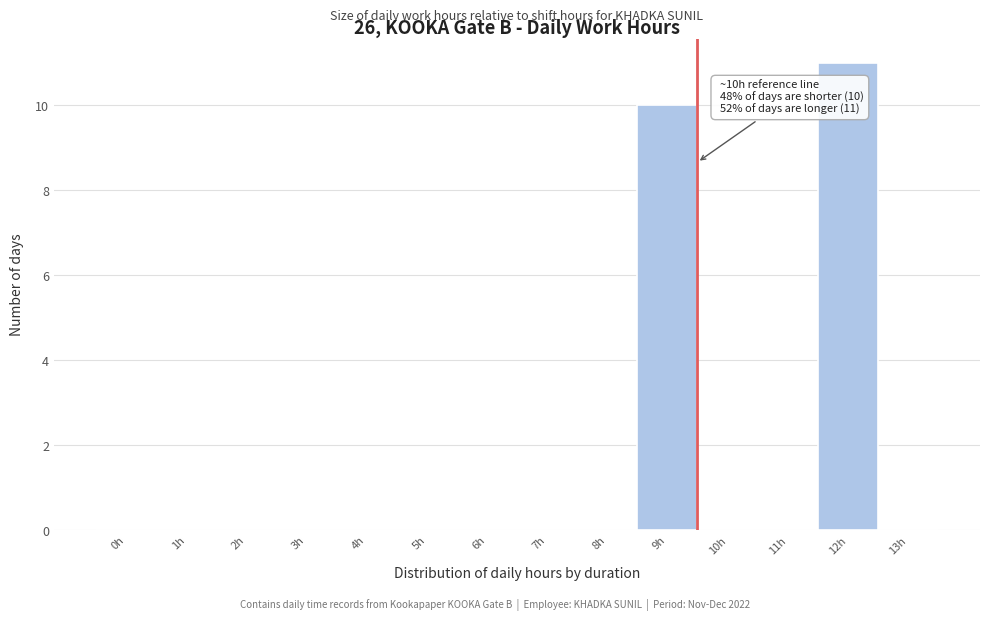

Reading right to left, extract all data points from this chart.

13h=0	12h=11	11h=0	10h=0	9h=10	8h=0	7h=0	6h=0	5h=0	4h=0	3h=0	2h=0	1h=0	0h=0